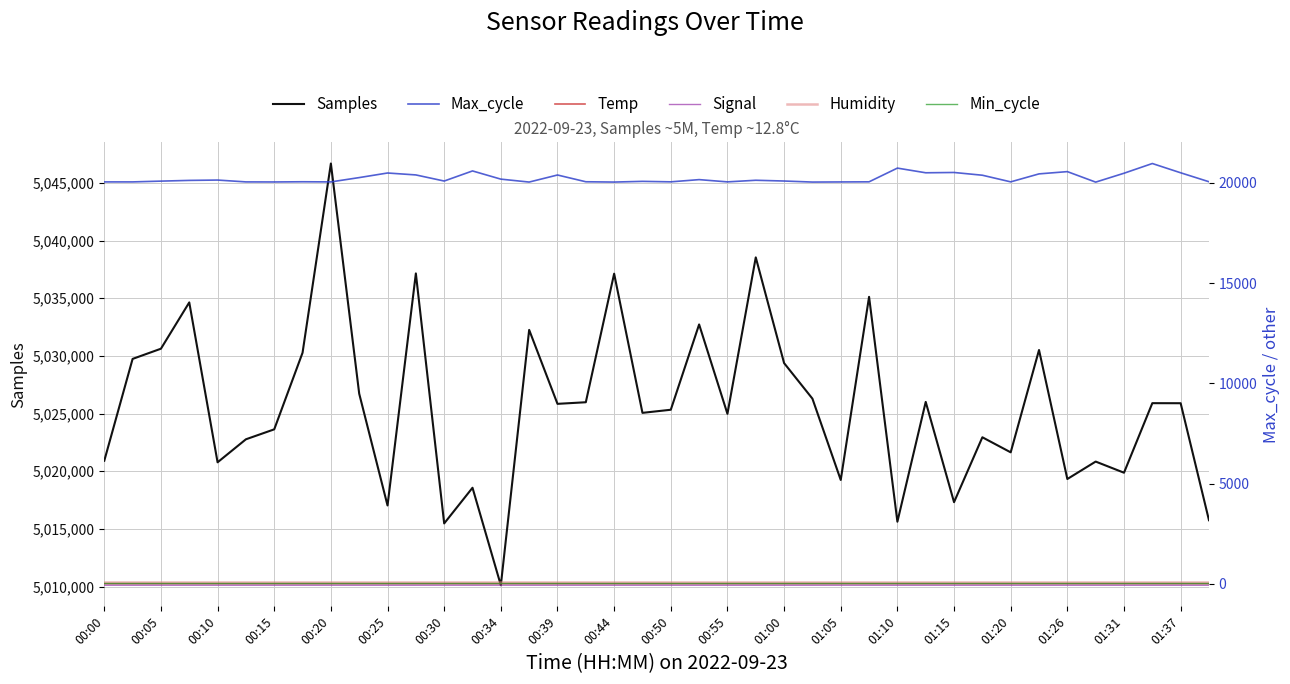

At how many categories does at least one series exceed 1254522?

40